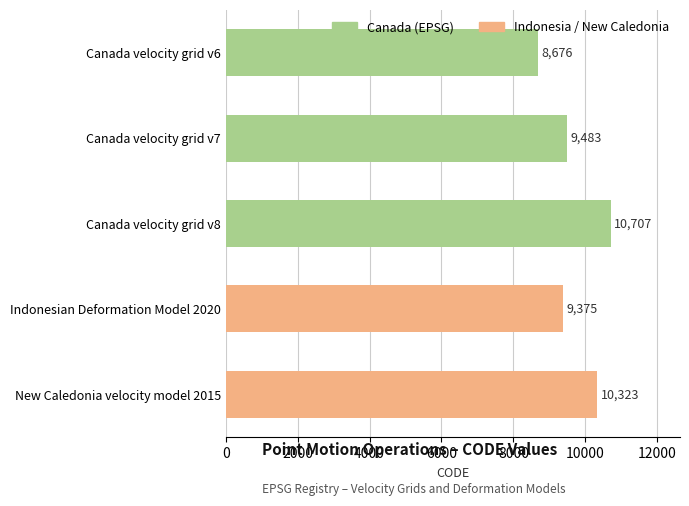

List the labels in order of value, smallest first.

Canada velocity grid v6, Indonesian Deformation Model 2020, Canada velocity grid v7, New Caledonia velocity model 2015, Canada velocity grid v8